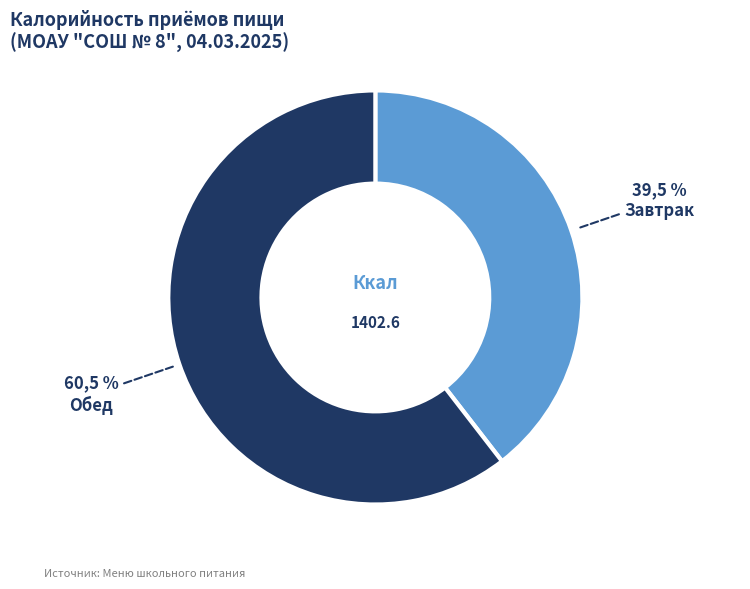

How many segments does this pie chart have?

2